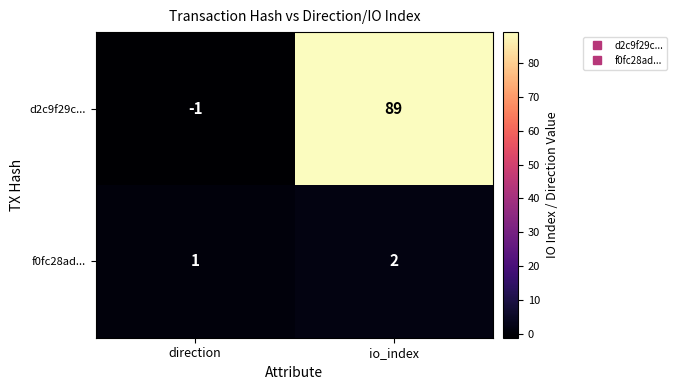

The value of d2c9f29c... at io_index is 89. True or false?

True